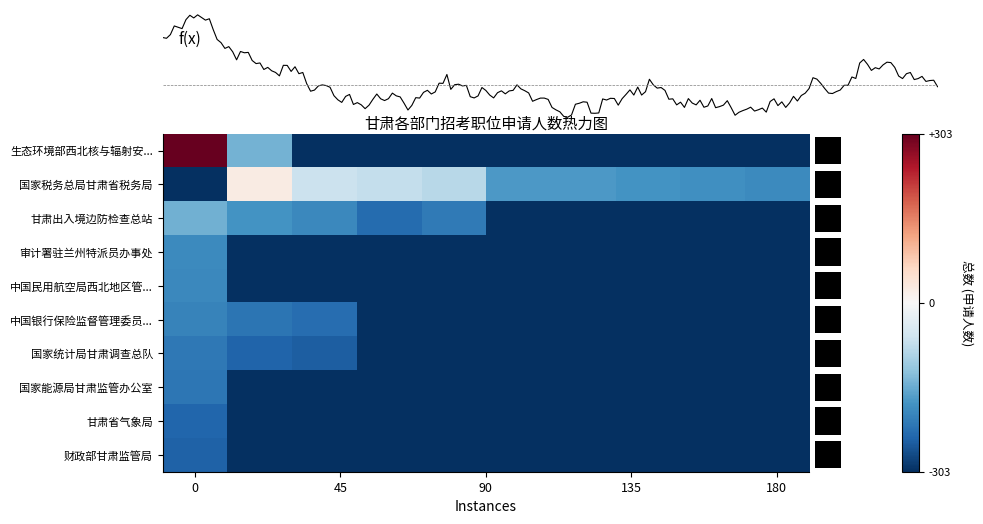

What is the highest value of the 国家税务总局甘肃省税务局 series?

0.1